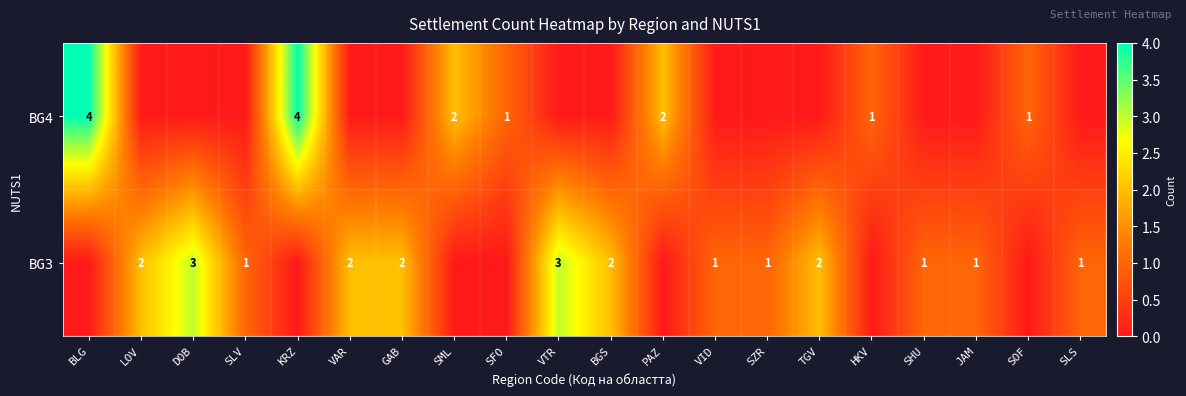

The BG4 series shows 0 at HKV. True or false?

False